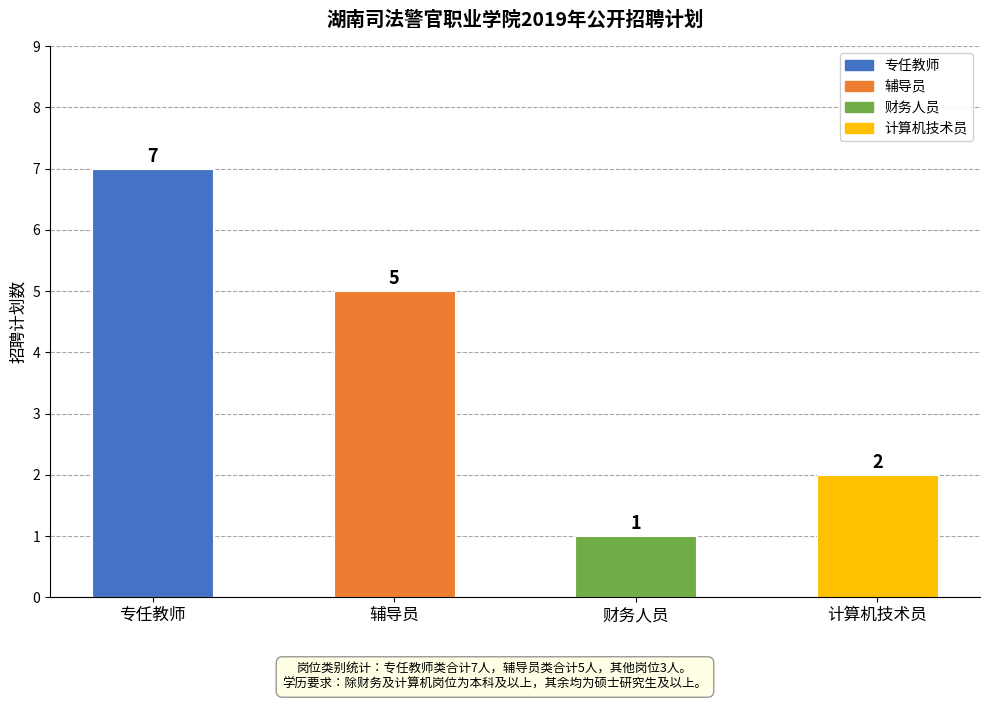

Reading left to right, extract all data points from this chart.

7	5	1	2